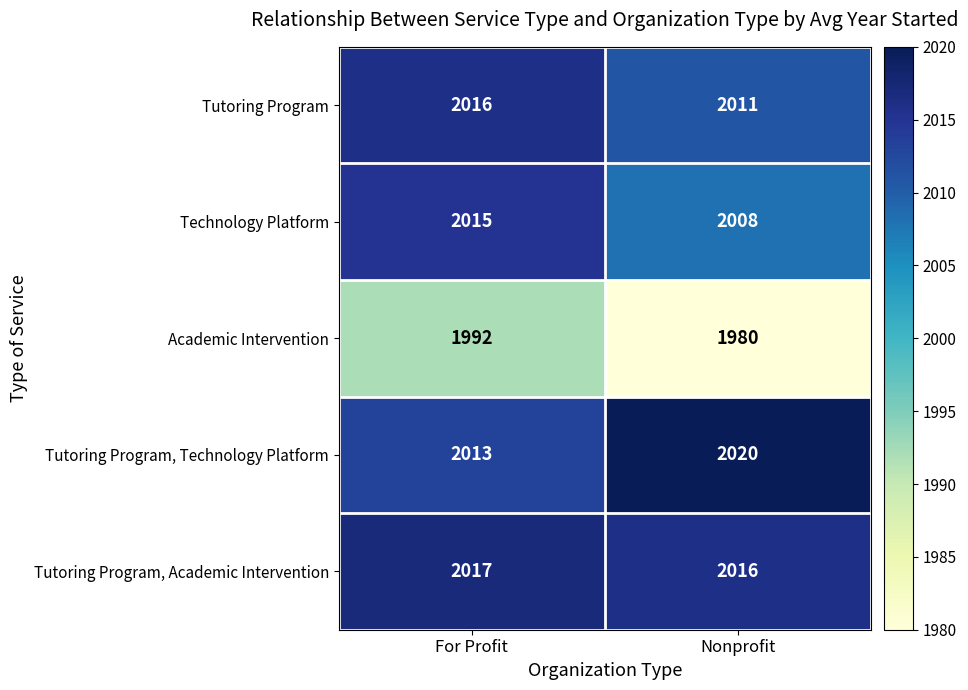

Is it true that Tutoring Program, Technology Platform equals 1395 at Nonprofit?

False